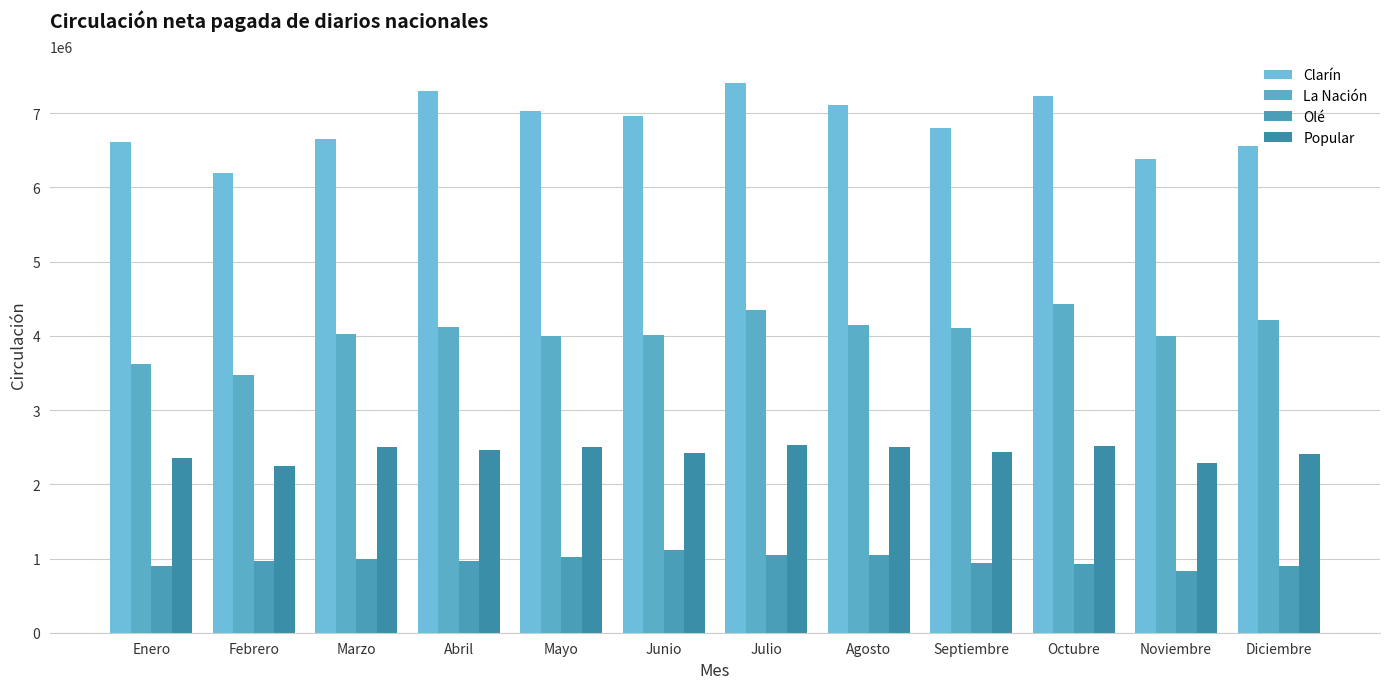

How many values in the Clarín series are below 6956670?

6